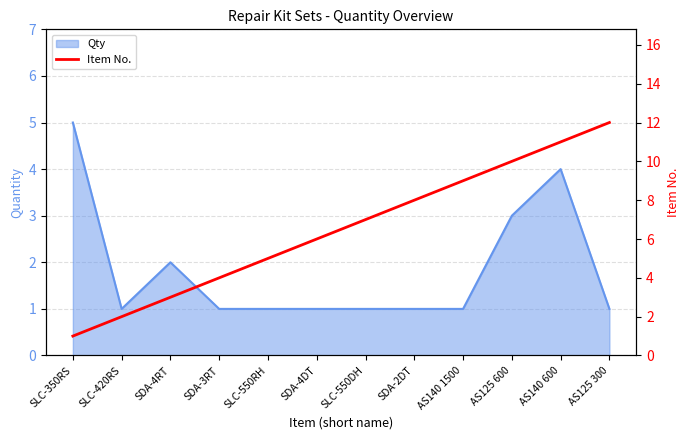

At which label is the value closest to 6?

SDA-4DT